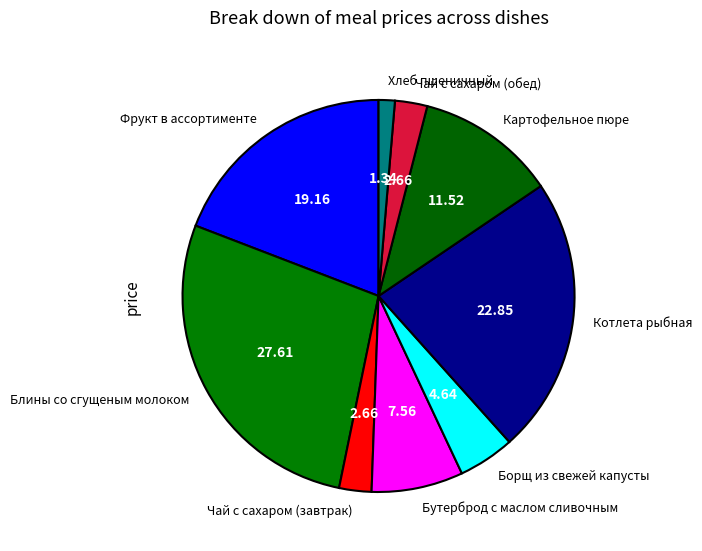

Is Чай с сахаром (обед) the majority of the pie?

No